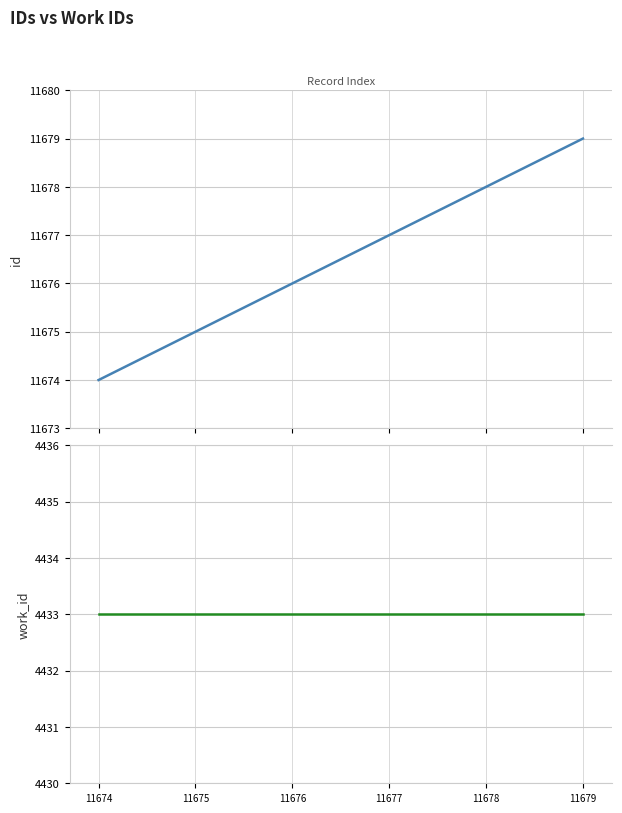

Reading left to right, what are all the values shown in this chart?

id: 11674	11675	11676	11677	11678	11679
work_id: 4433	4433	4433	4433	4433	4433